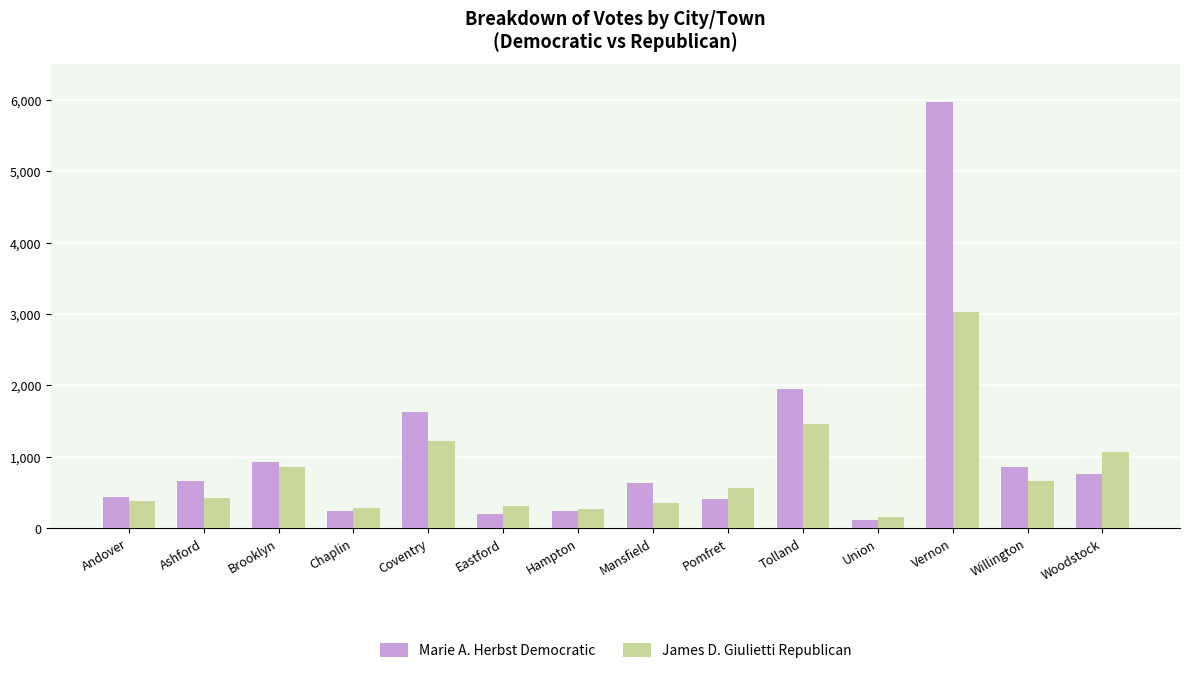

What position from the right is Chaplin?

11